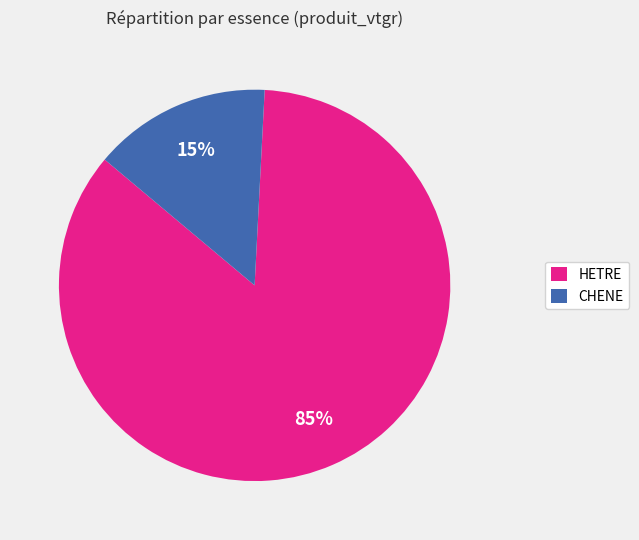

Combined, do HETRE and CHENE account for over 50%?

Yes